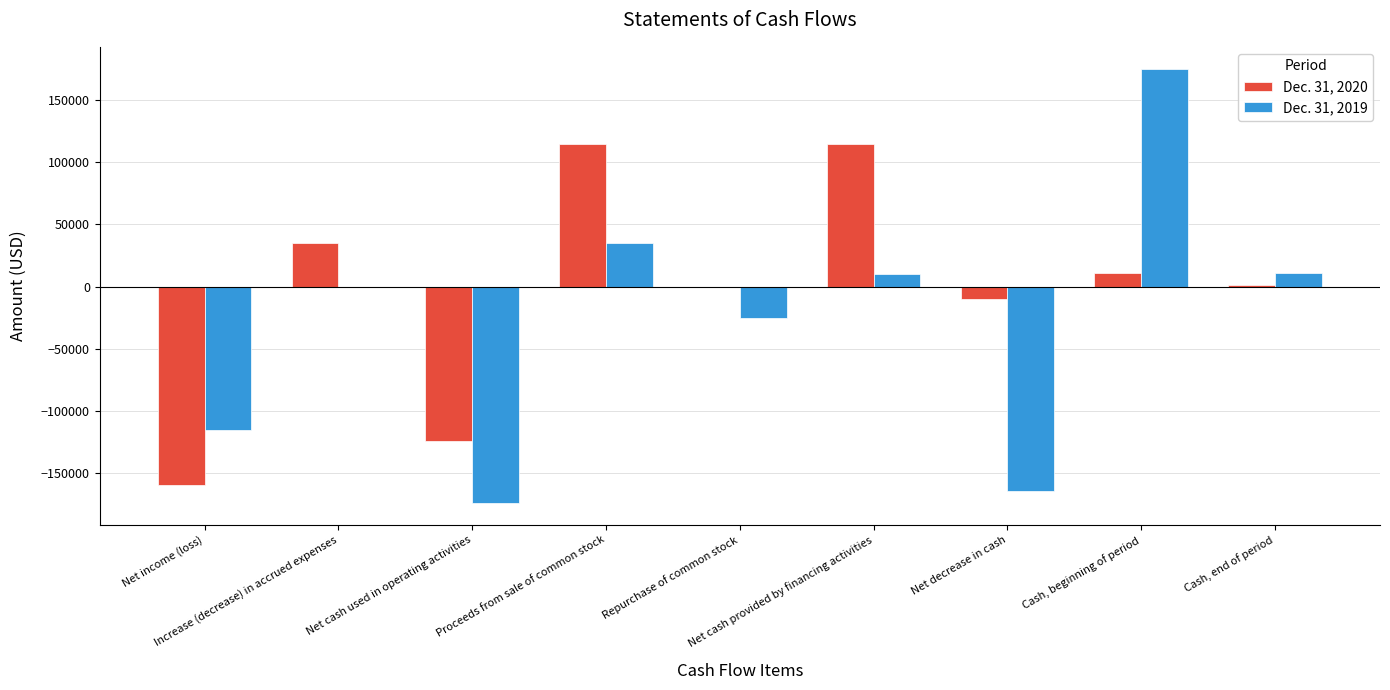

How many data points does each series have?

9